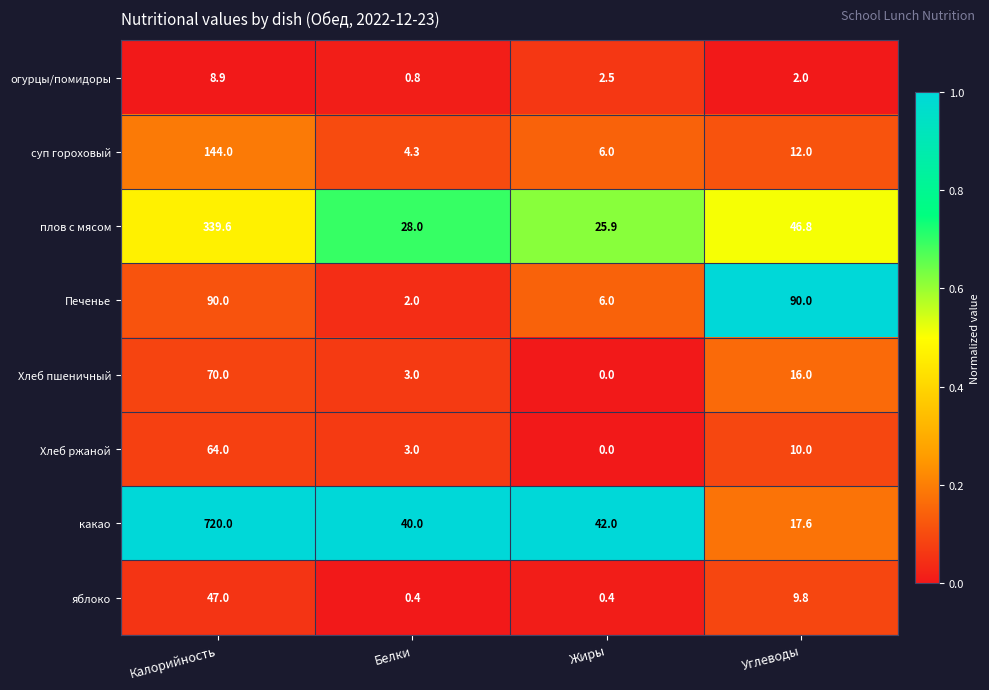

Is the value of плов с мясом at Белки greater than the value of яблоко at Белки?

Yes